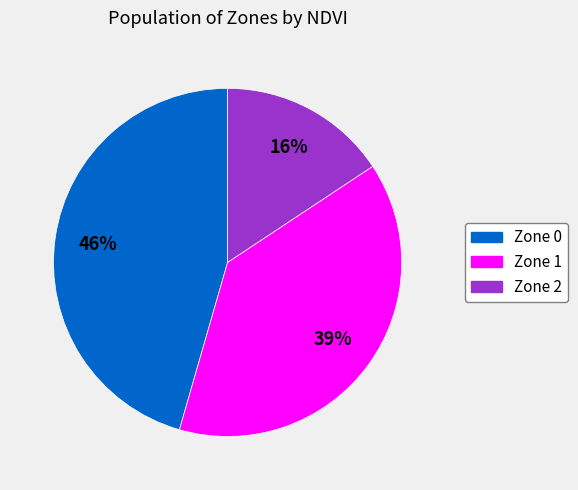

Is it true that Zone 2 is 3% of the pie?

False